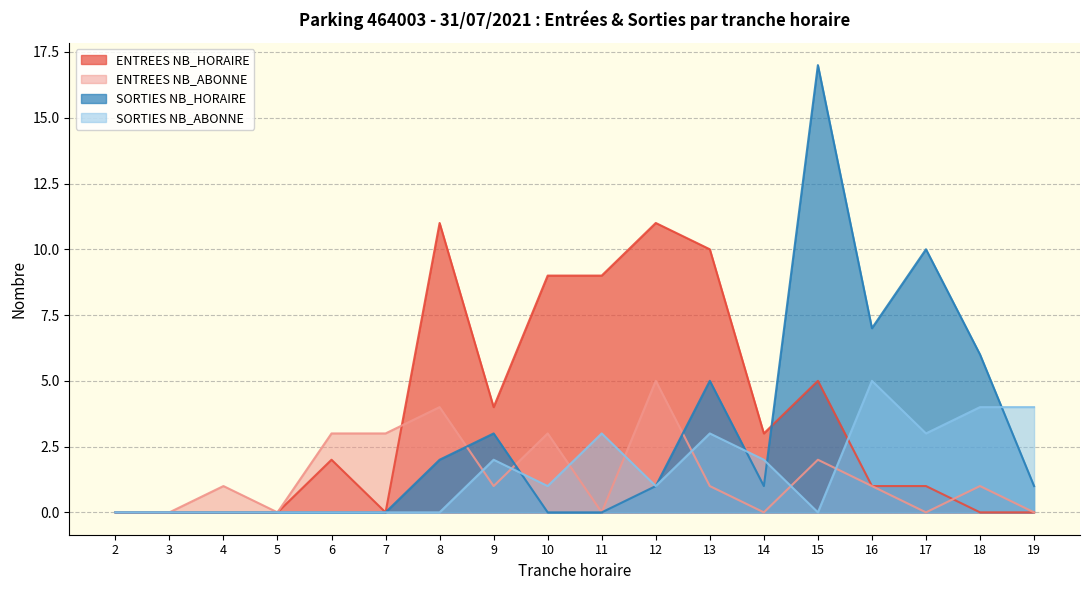

How many interior local peaks does the SORTIES NB_ABONNE series have?

4